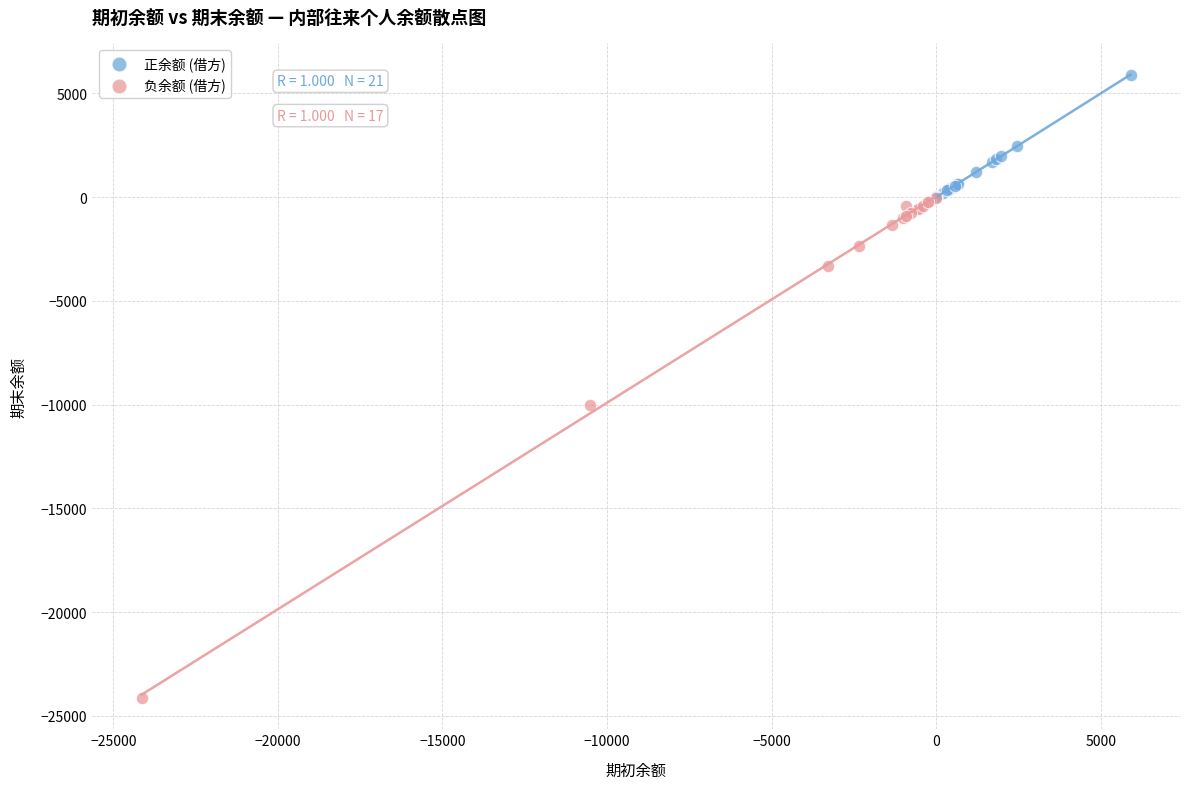

Which series contains the lowest Y value?

负余额 (借方)